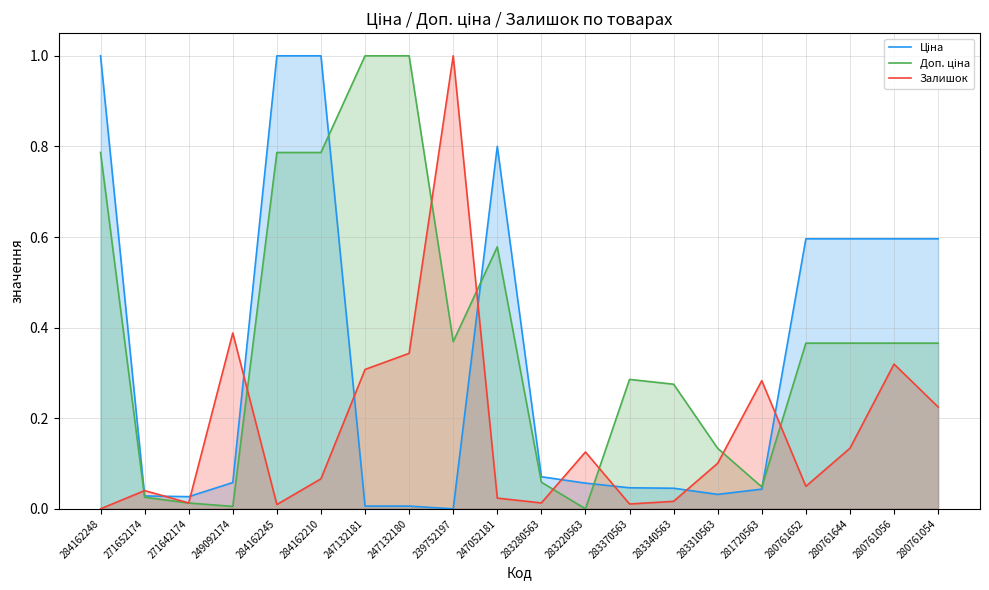

At 283310563, list the series in order from largest to smallest.

Доп. ціна, Залишок, Ціна